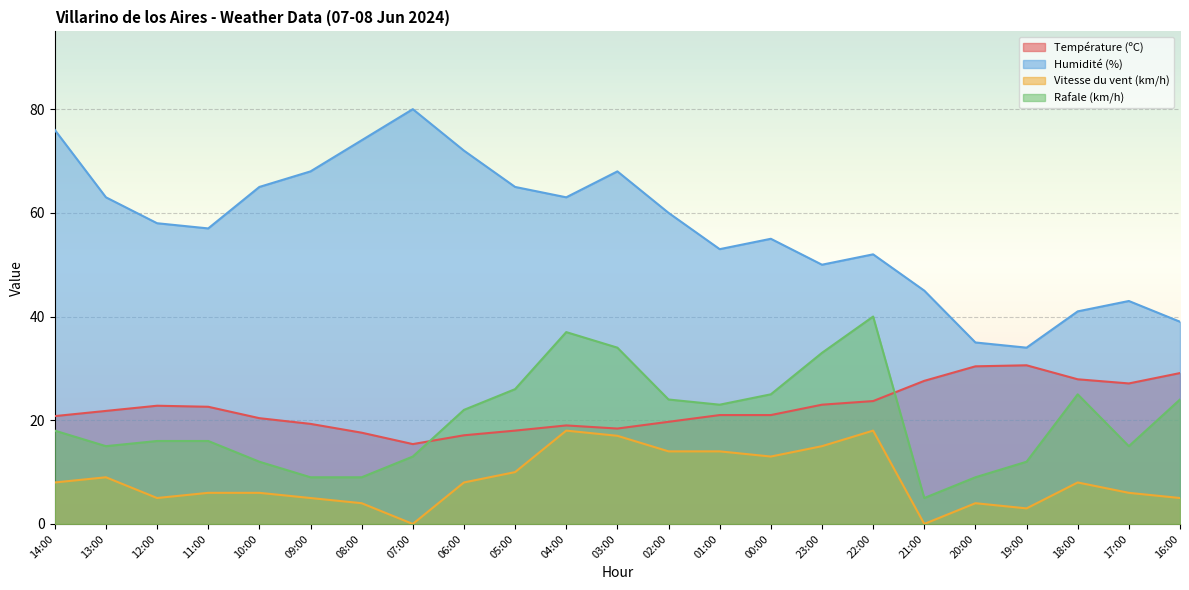

What are all the series names shown in the legend?

Température (ºC), Humidité (%), Vitesse du vent (km/h), Rafale (km/h)